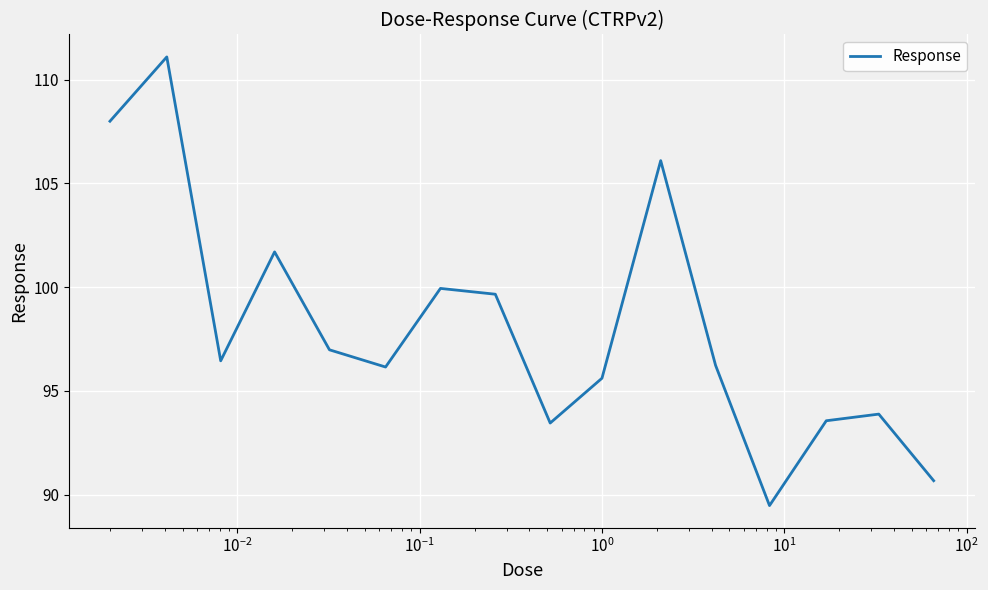

How many lines are shown in the chart?

1